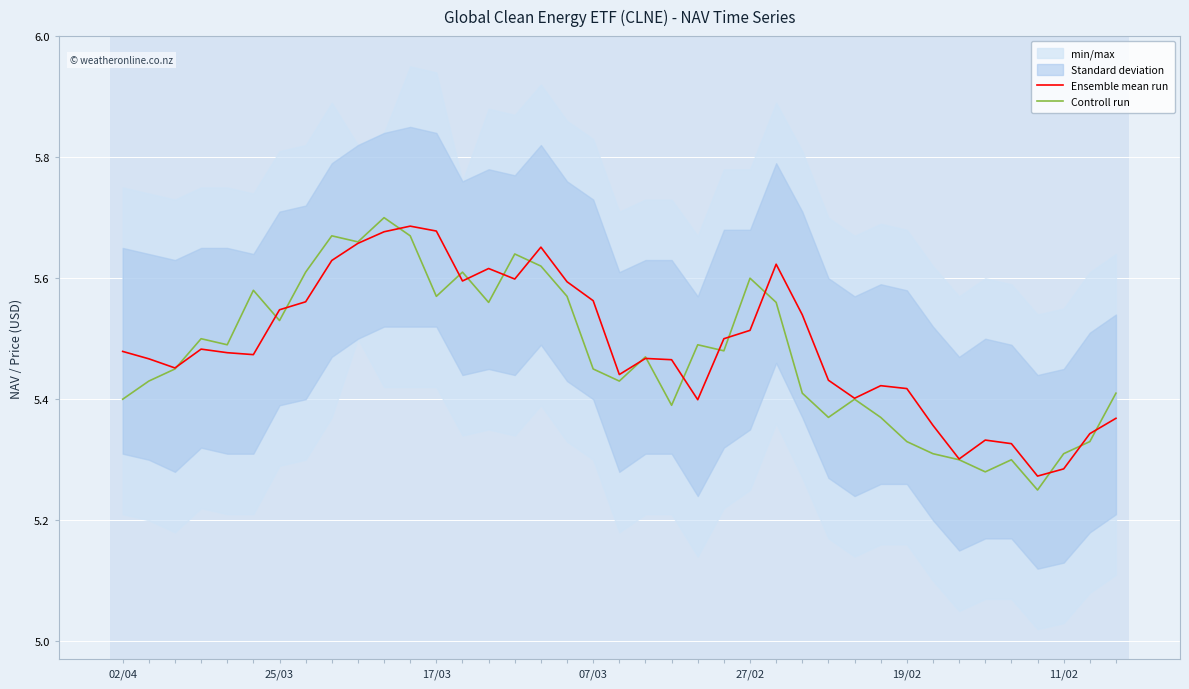

What is the total value across all series at 31?

10.7